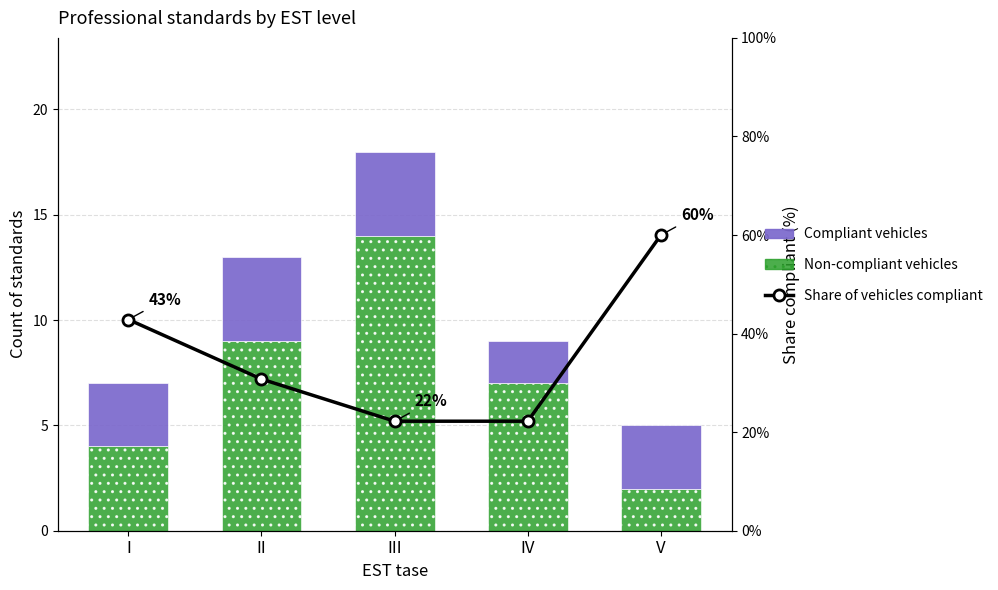

What is the difference between the maximum and minimum values in the Non-compliant vehicles series?

12.0